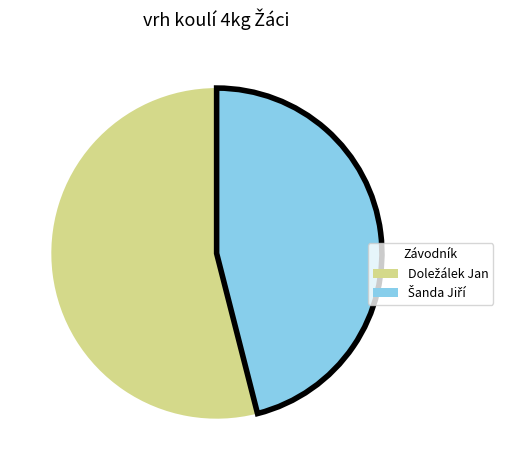

Is there a majority slice in this chart?

Yes